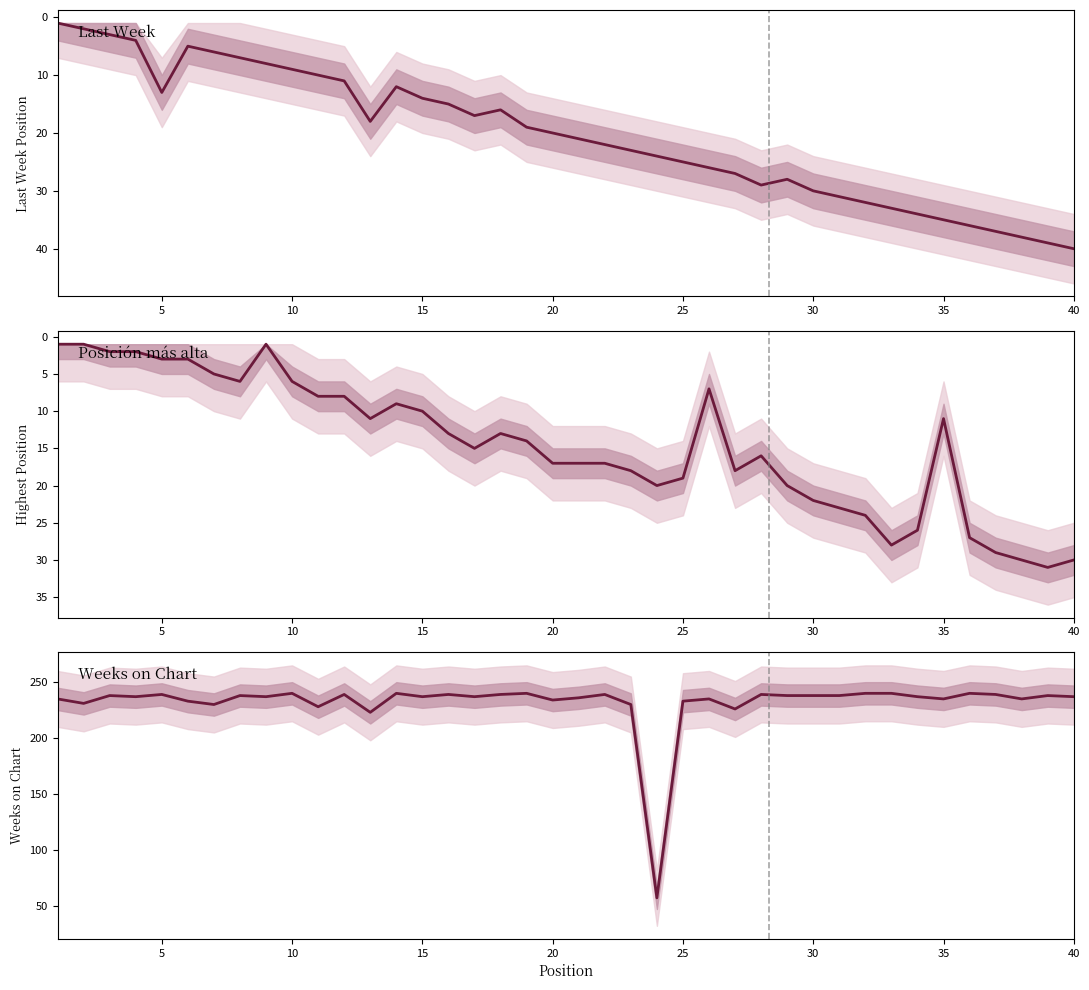

True or false: Weeks on Chart and Posición más alta cross at least once.

False